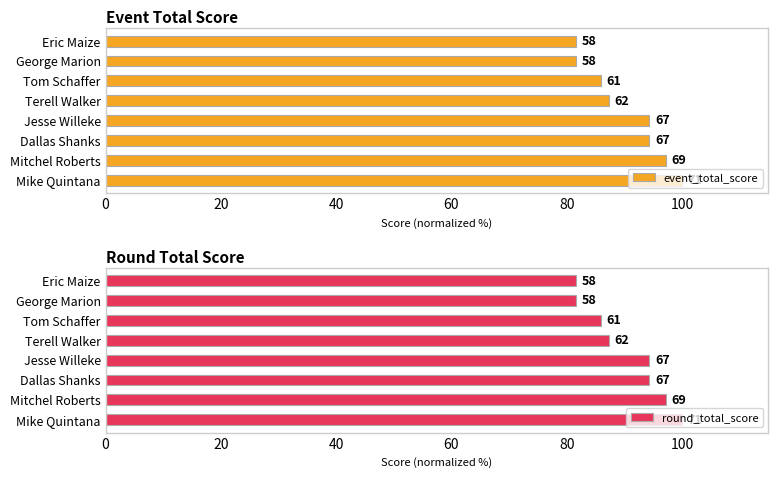

How many bars are there in each group?

2